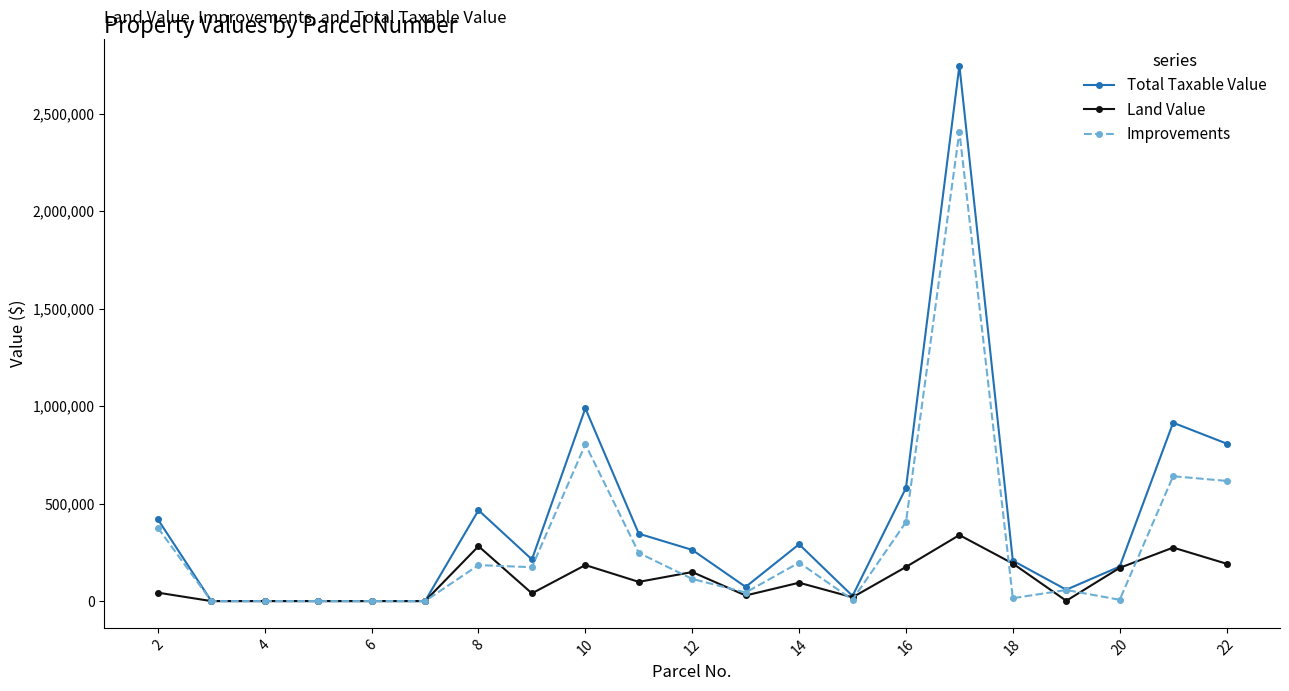

True or false: Improvements has more than 2 interior local peaks.

True